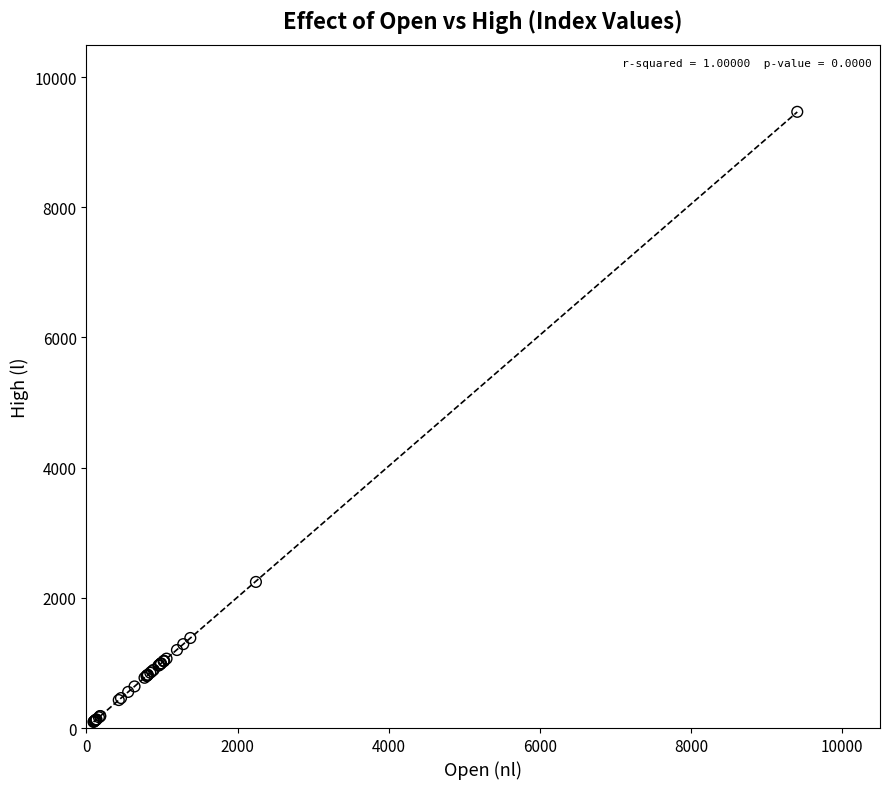

What Y value in the scatter plot is closest to 4780?

2244.5